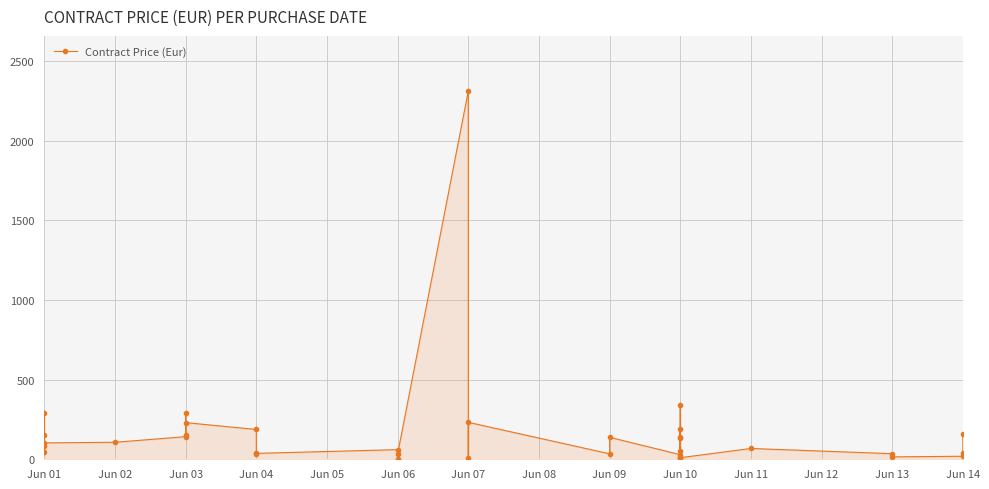

What is the change in value from Jun 02 to Jun 11?

-38.9